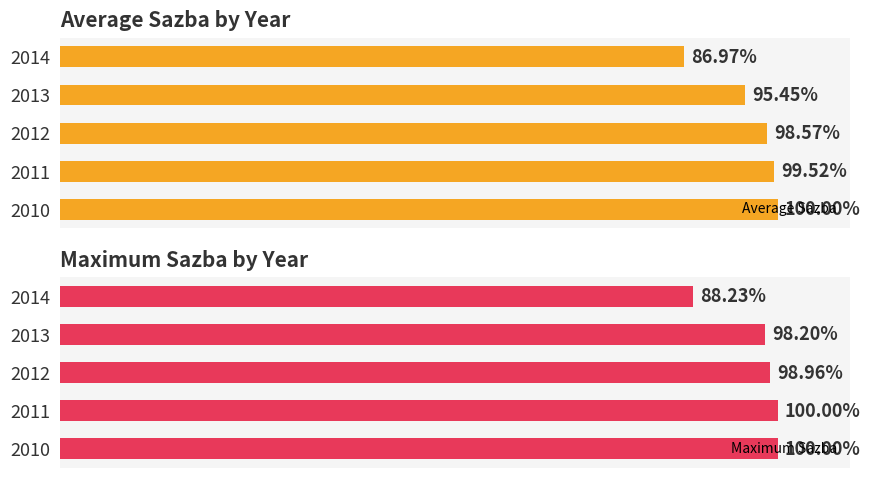

True or false: Average Sazba has a value of 0.0 at 0.005.

False